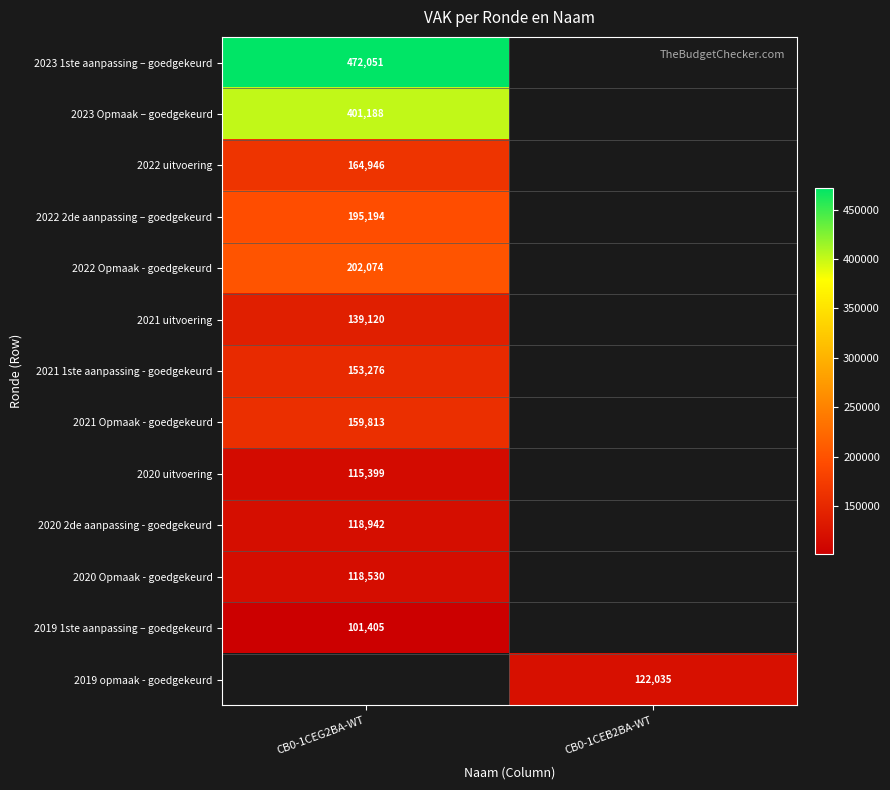

The 2021 uitvoering series shows 65156 at CB0-1CEG2BA-WT. True or false?

False